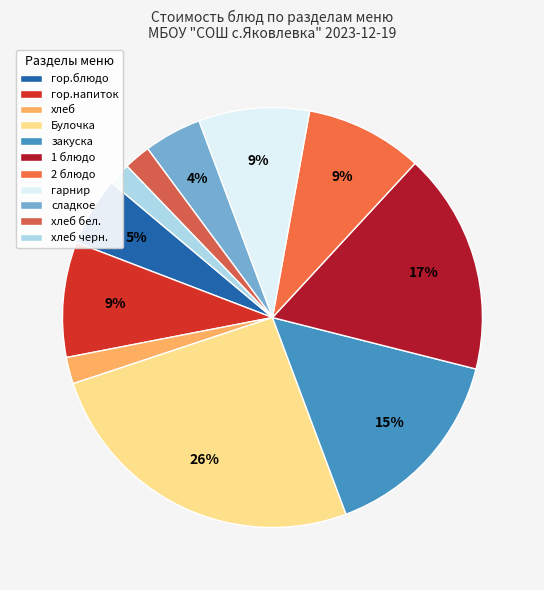

Count the number of slices in the pie.

11